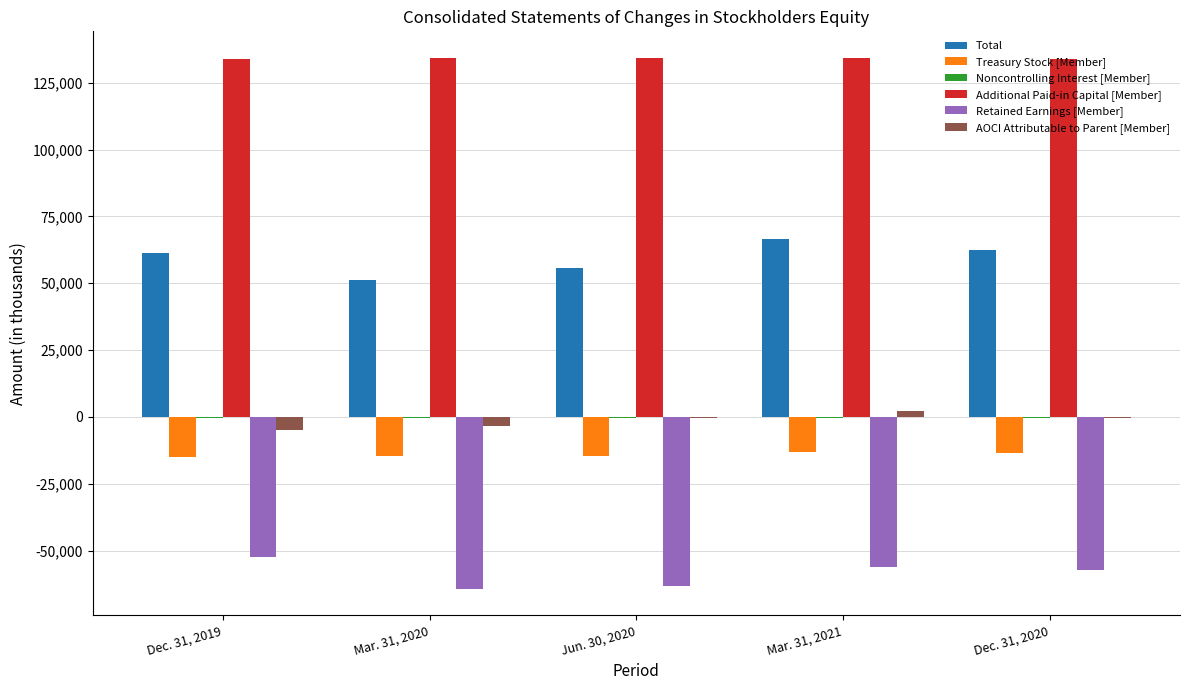

What is the total value across all series at Dec. 31, 2020?

124792